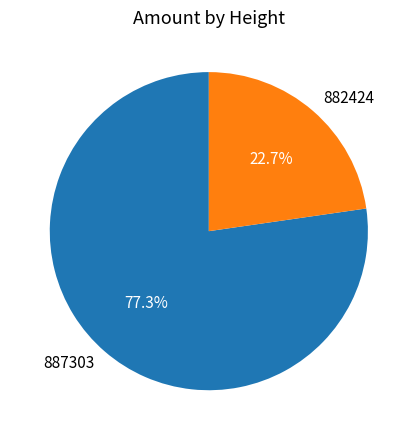

Is there a majority slice in this chart?

Yes